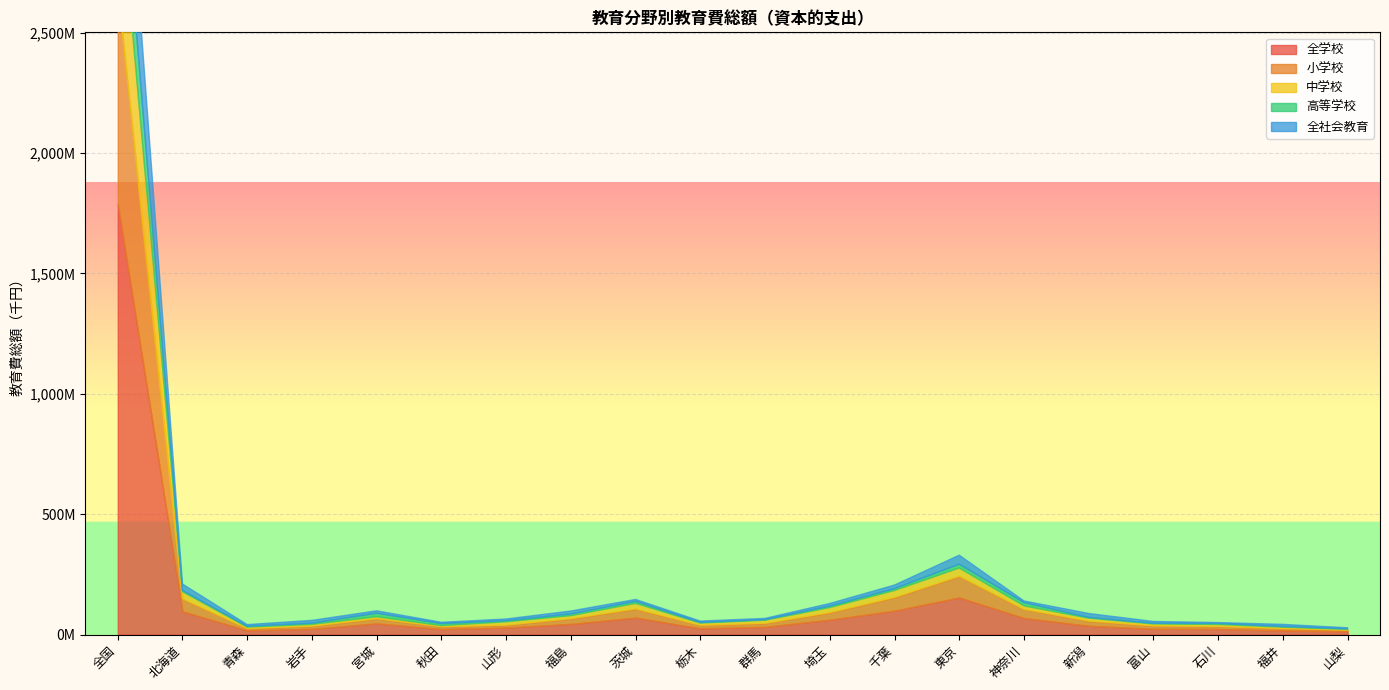

What is the highest value of the 全社会教育 series?

385313205